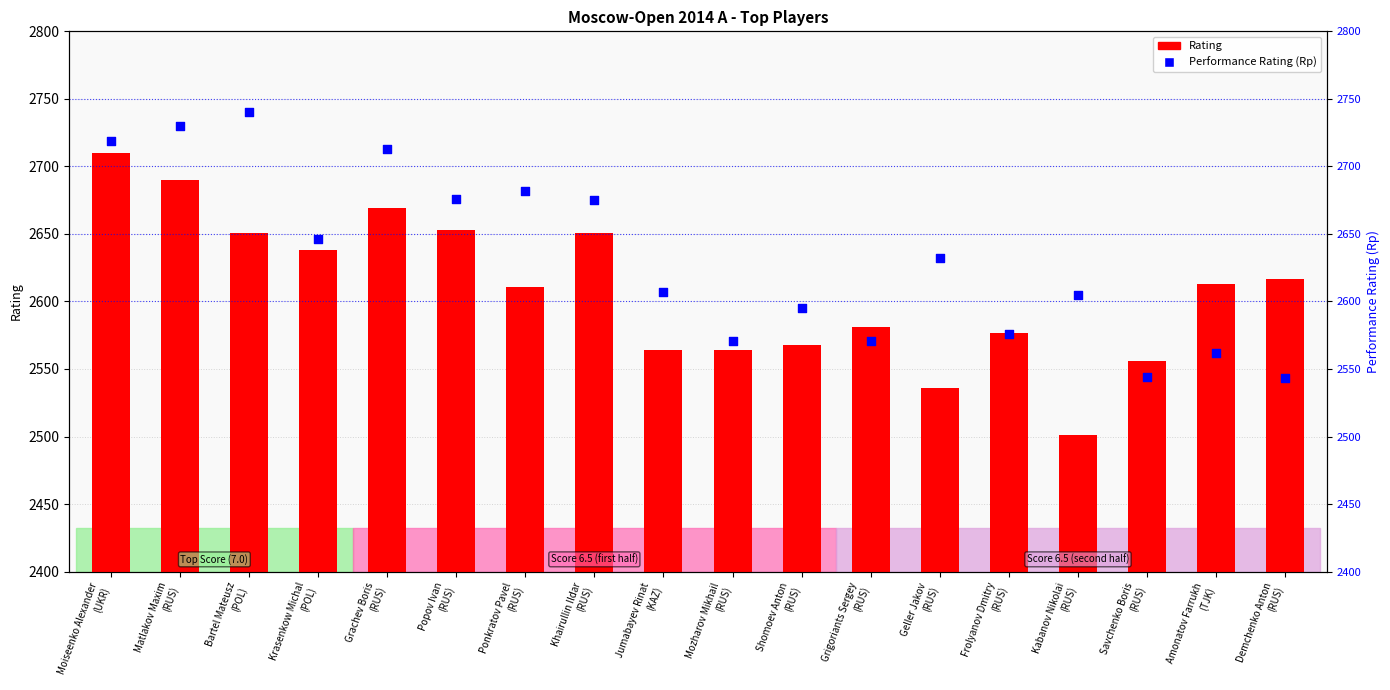

Which series reaches the minimum Y coordinate?

Rating